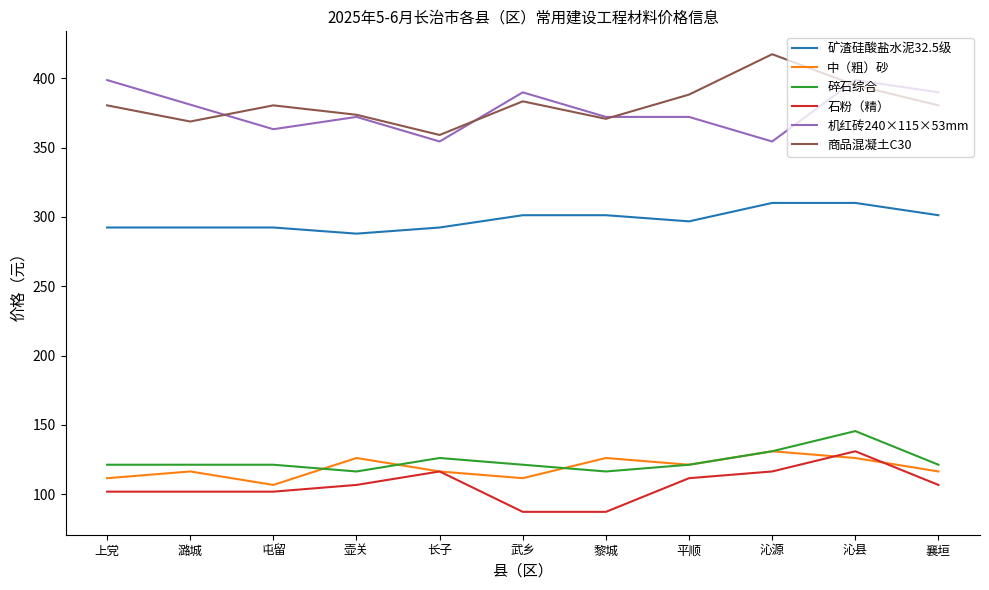

What is the lowest value of the 机红砖240×115×53mm series?

354.5